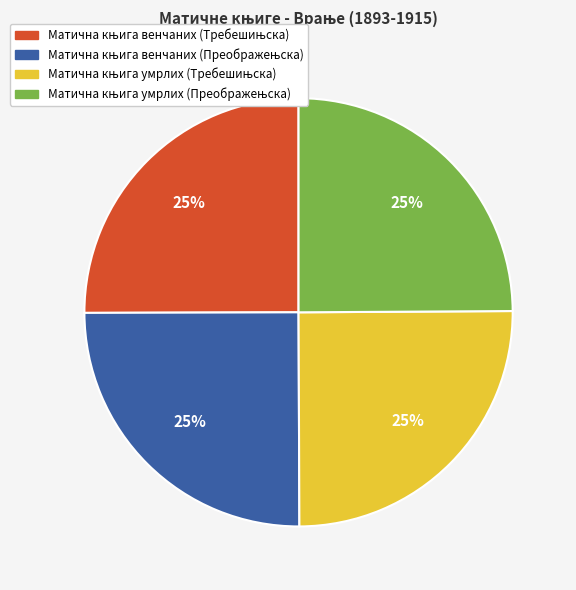

Does any single category account for the majority?

No